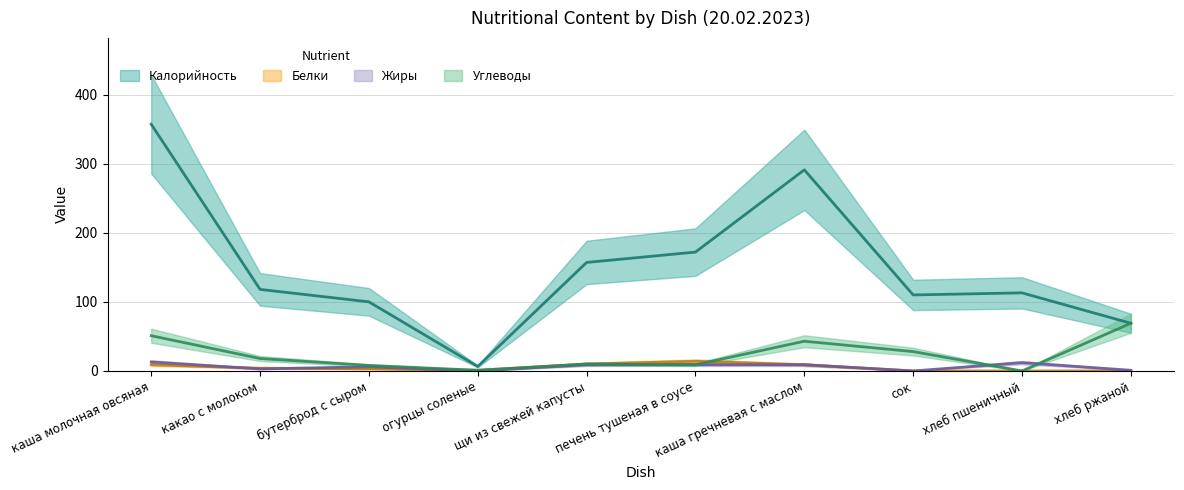

Reading right to left, extract all data points from this chart.

Калорийность: 69.0	113.0	110.0	291.0	172.0	157.0	6.5	100.0	118.0	357.0
Белки: 0.0	0.0	0.0	9.0	14.0	10.0	1.0	3.0	4.0	9.0
Жиры: 1.0	12.0	0.0	9.0	9.0	9.0	0.0	6.0	3.0	13.0
Углеводы: 69.0	0.0	28.0	43.0	9.0	10.0	1.0	8.0	18.0	51.0